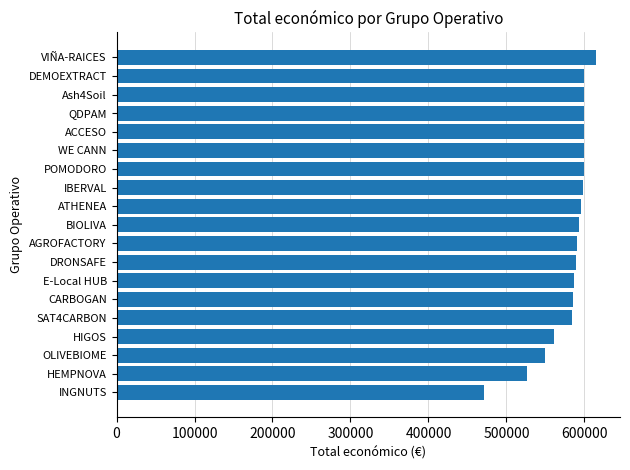

Where is the data nearest to the value 542791?

OLIVEBIOME